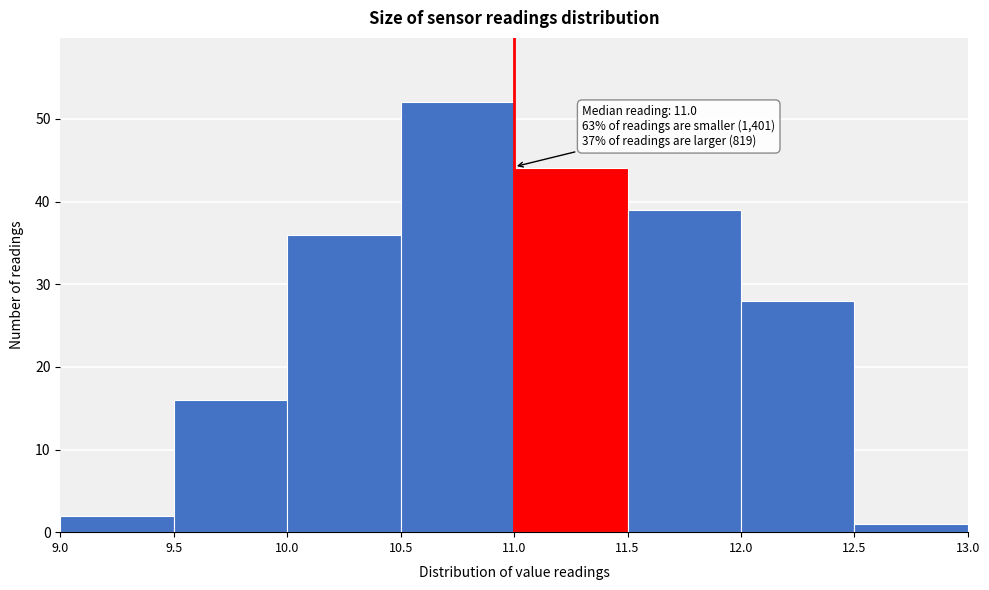

Over which range of the x-axis is the bar tallest?

10.5 to 11.0